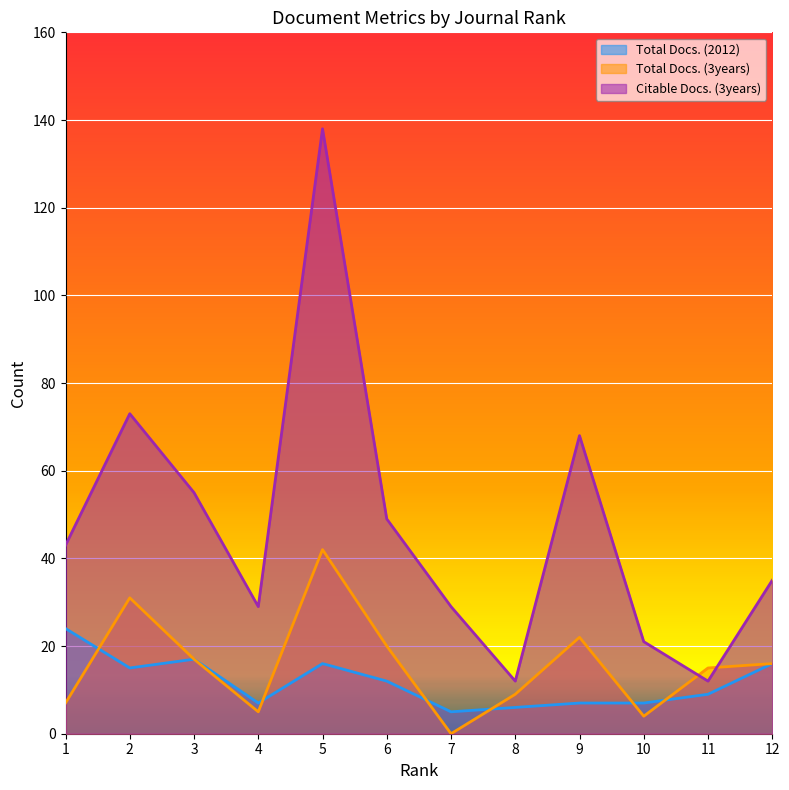

How many data points does each series have?

12